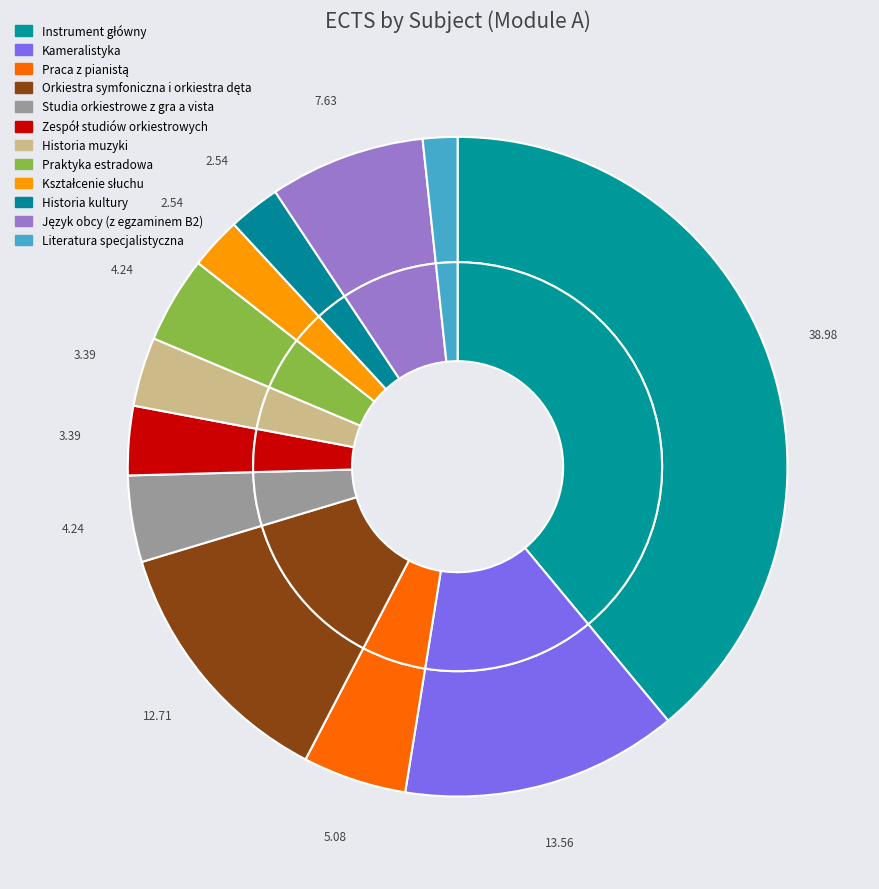

Count the number of slices in the pie.

12